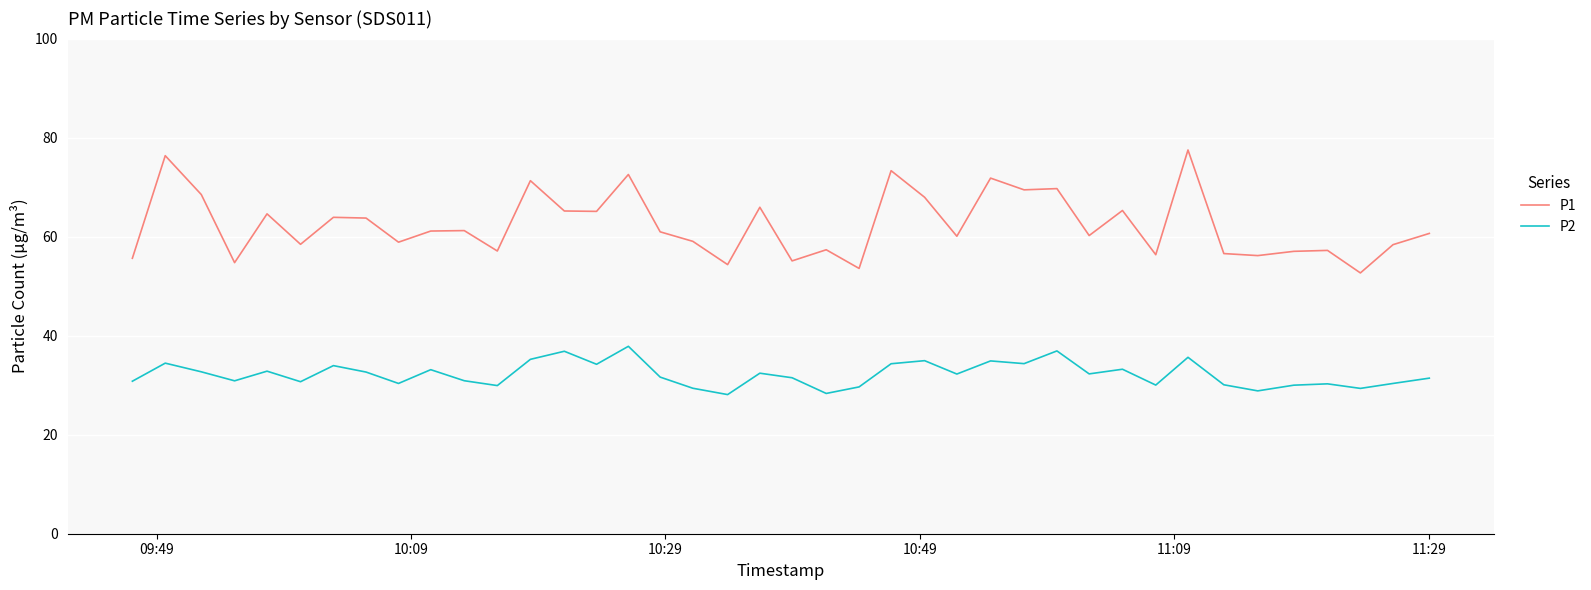

Which series has the widest spread of values?

P1